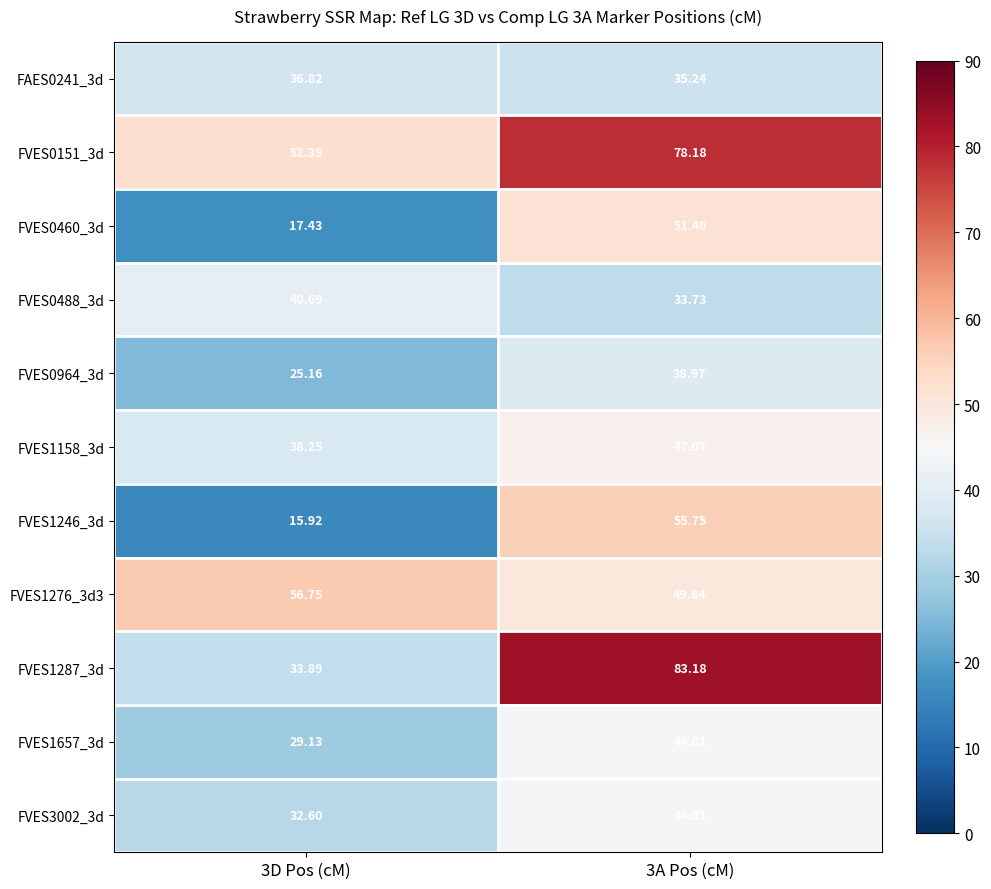

Is the value of FVES0964_3d at 3A Pos (cM) greater than the value of FVES1287_3d at 3D Pos (cM)?

Yes